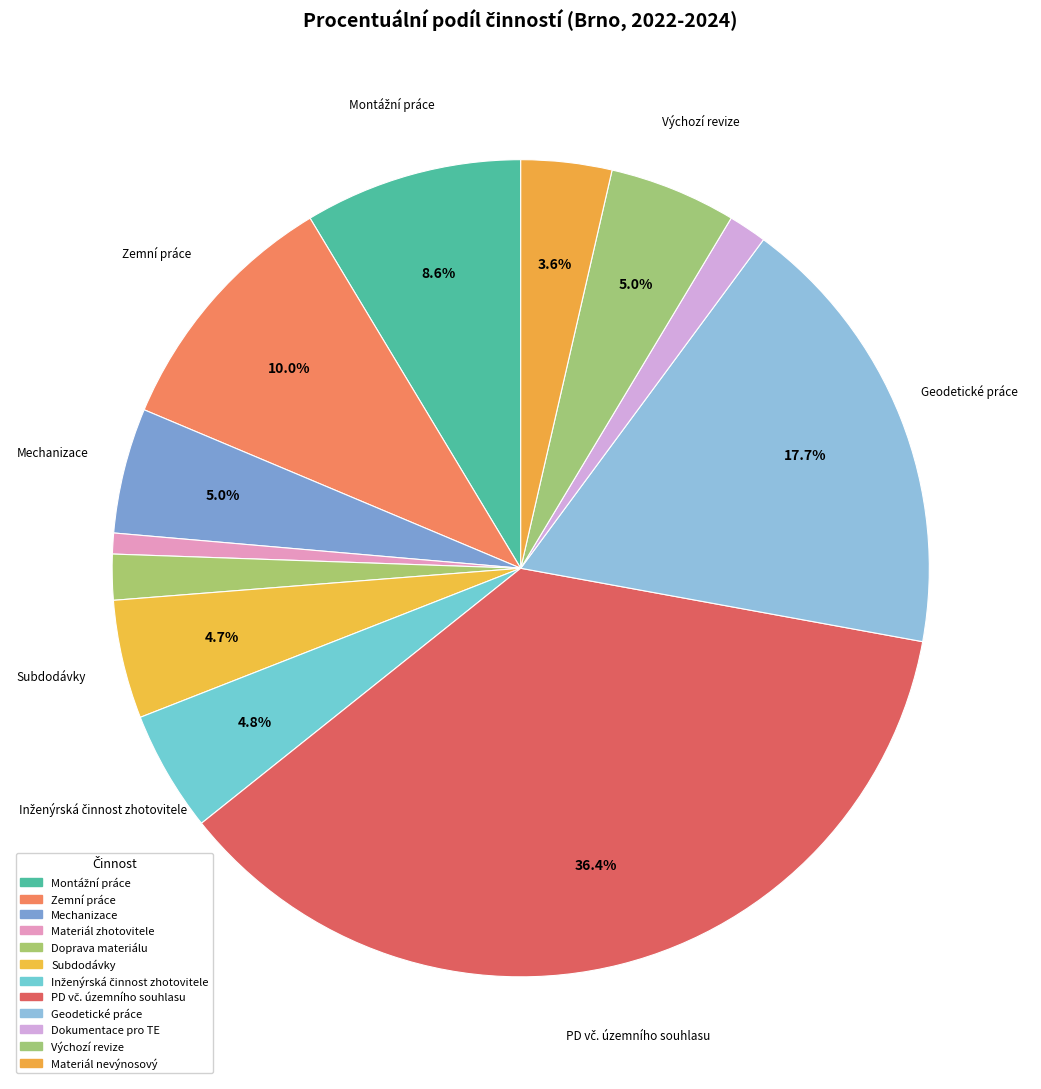

How much of the chart is everything except Subdodávky?

95.3%